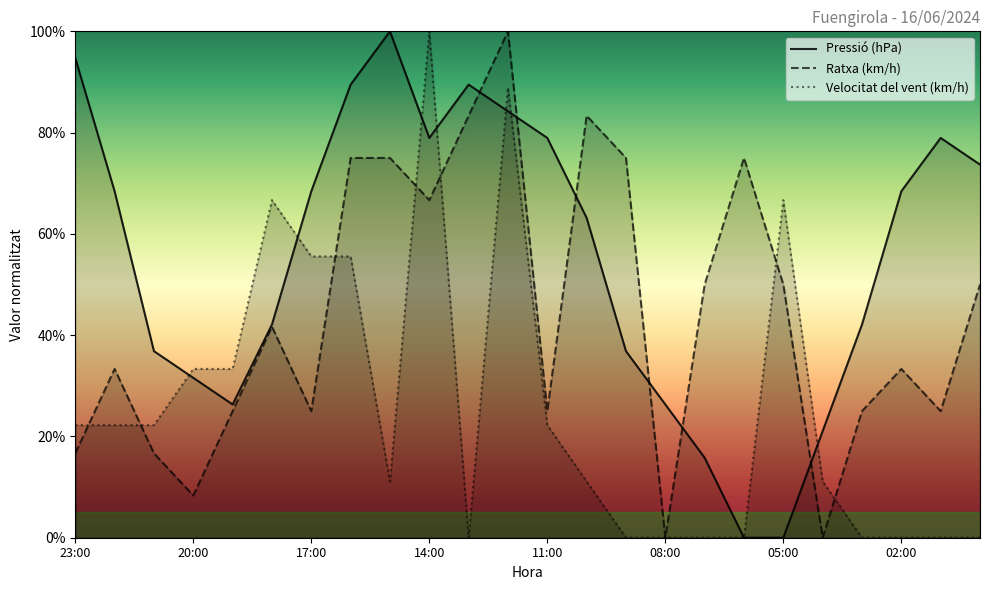

True or false: Ratxa (km/h) has a value of 31.5 at 00:00.

False